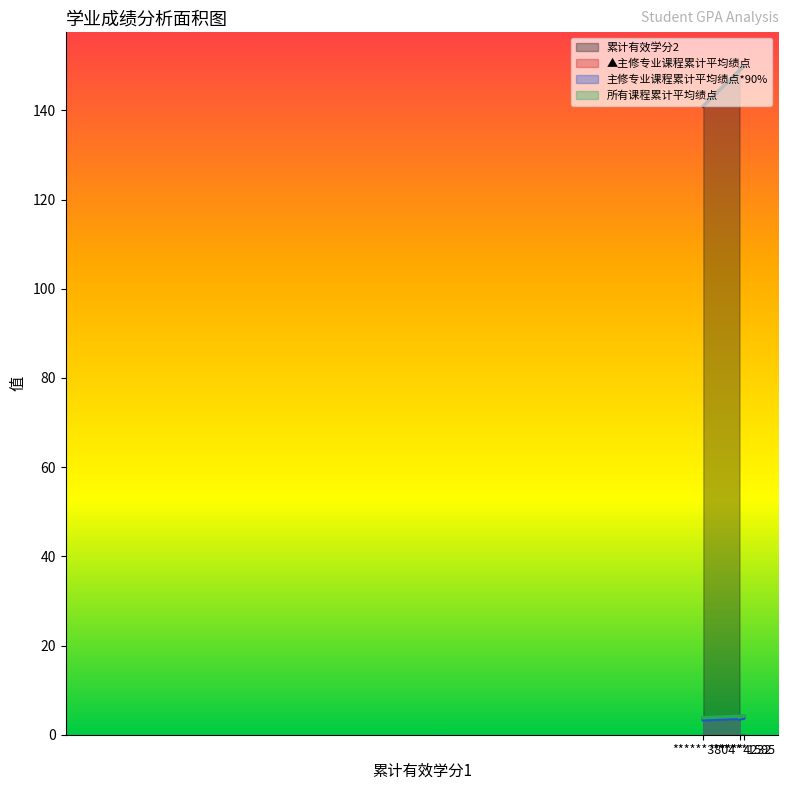

What is the smallest value displayed?

3.3